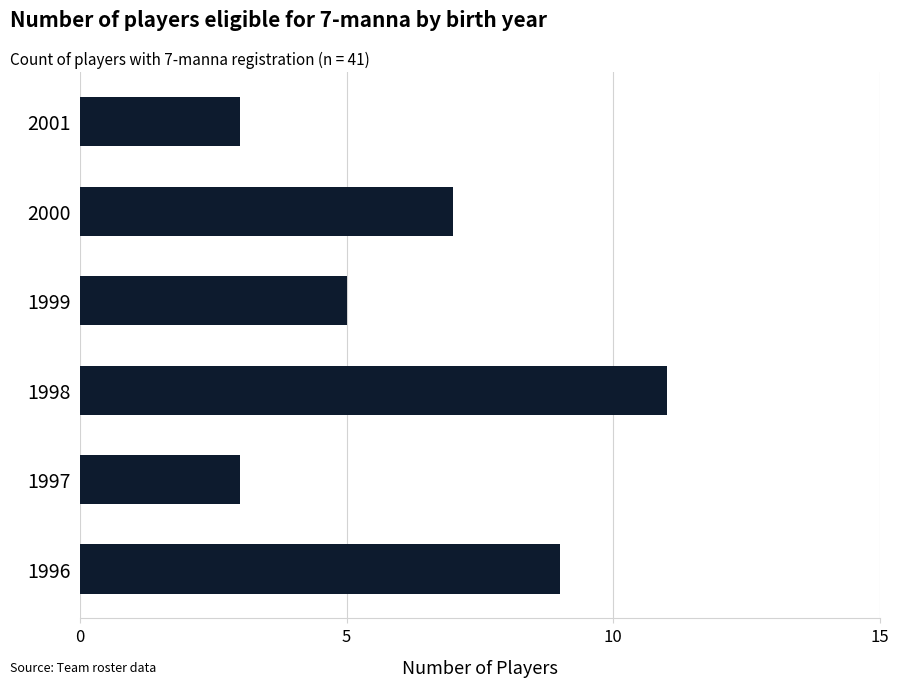

Are the bars horizontal?

Yes